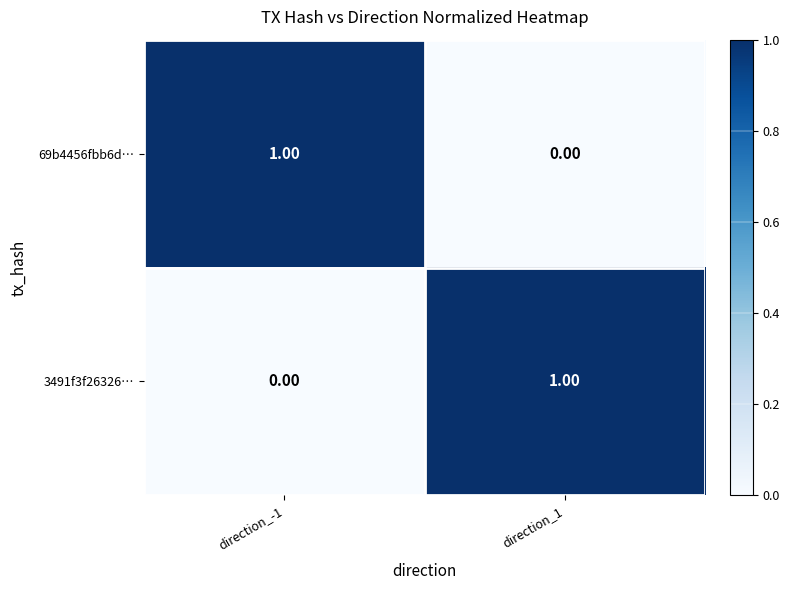

Rank the categories by 69b4456fbb6d… value from highest to lowest.

direction_-1, direction_1